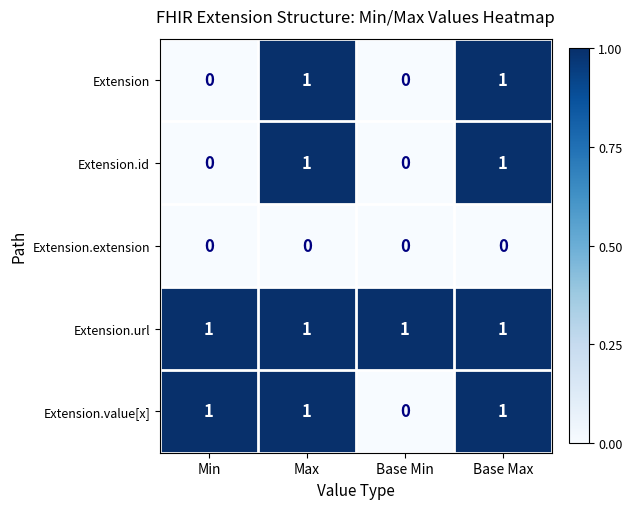

What is the spread (max minus min) of values at Min?

1